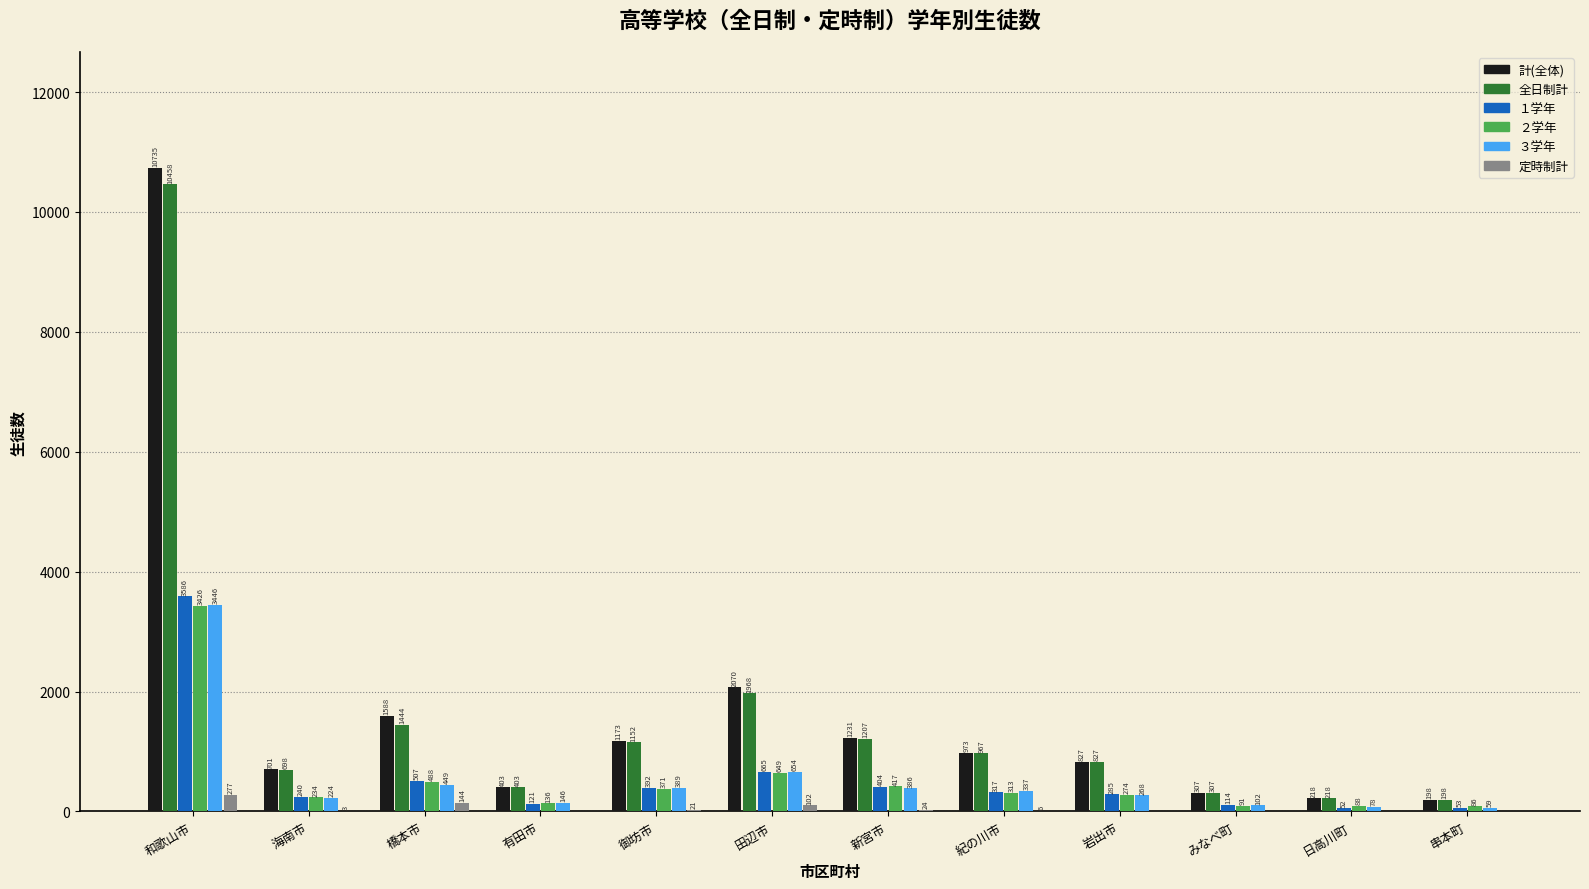

At which label does 全日制計 first exceed 967?

和歌山市